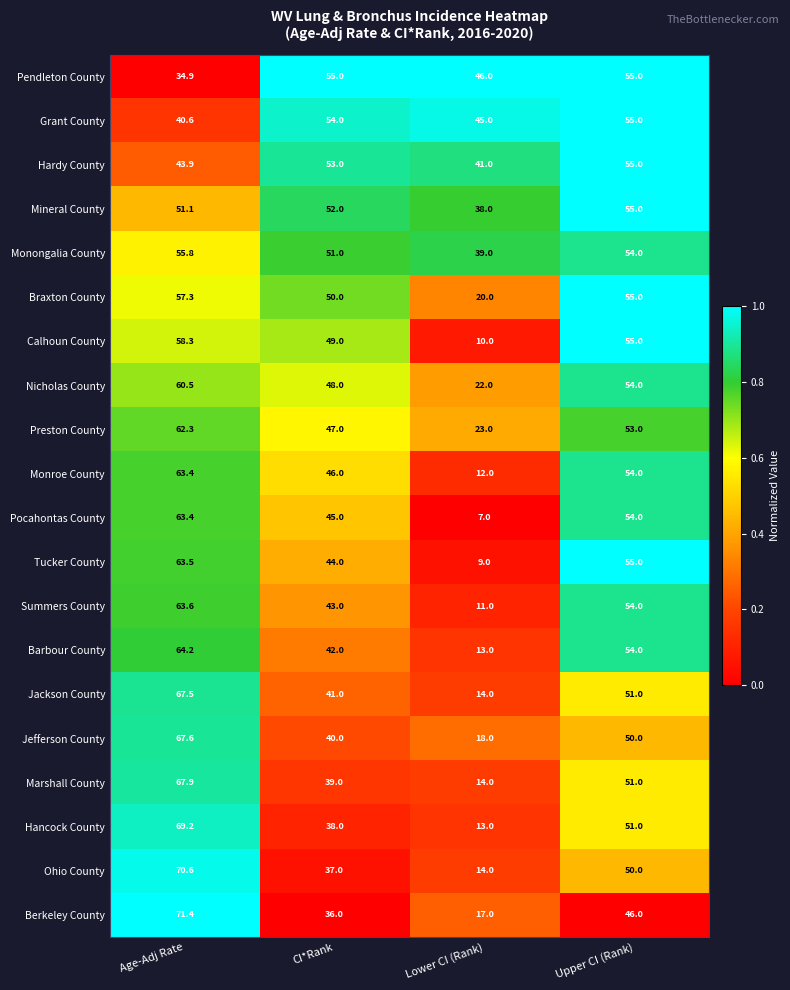

How many distinct data groups are displayed?

20